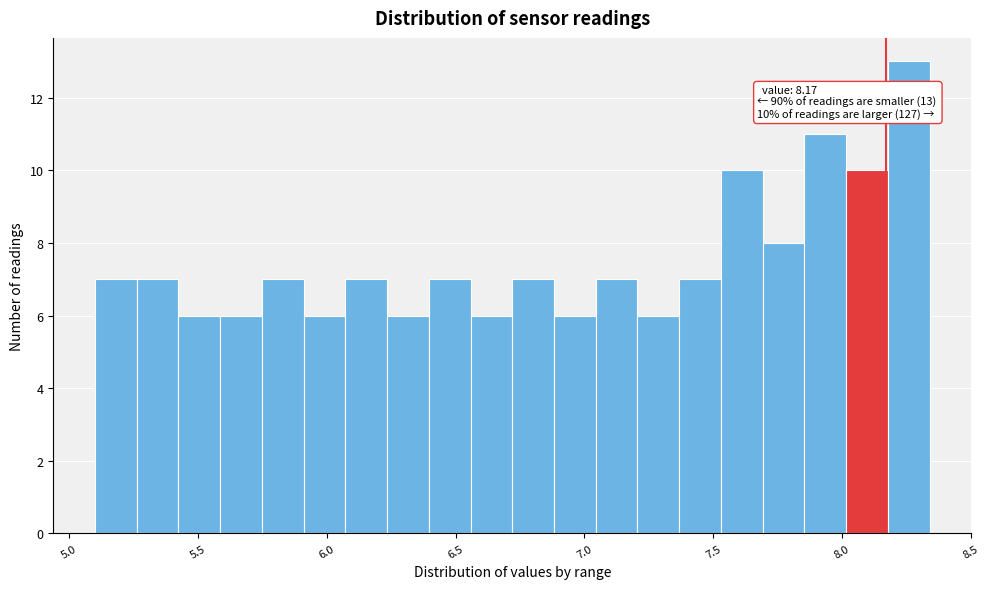

Read against the x-axis, roughly where is the centre of the tallest bar?

8.25